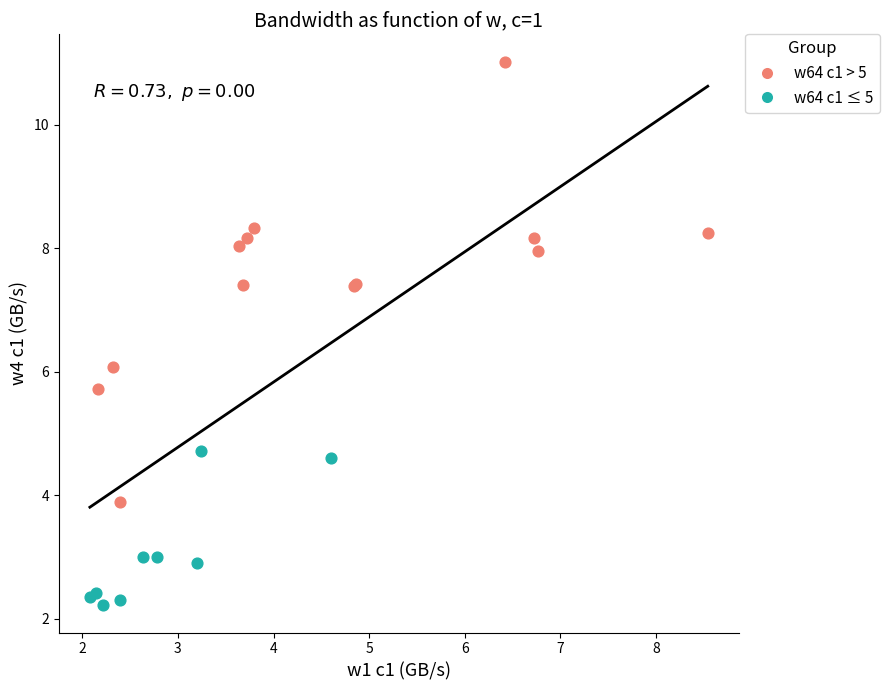

Which series contains the highest Y value?

w64 c1 > 5